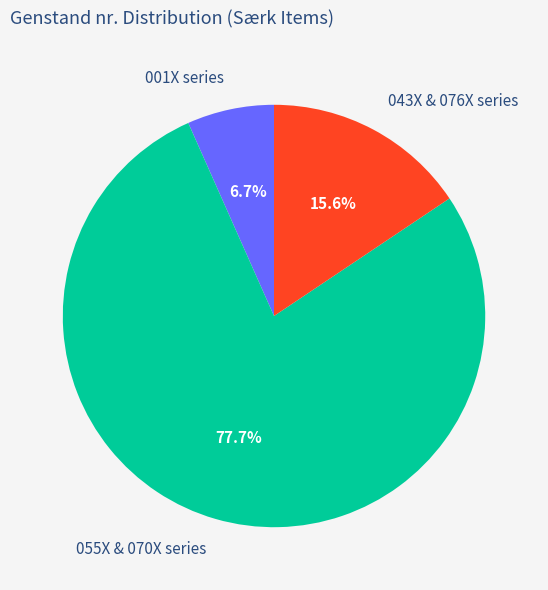

Combined, what portion of the pie is 001X series and 043X & 076X series?

22.3%